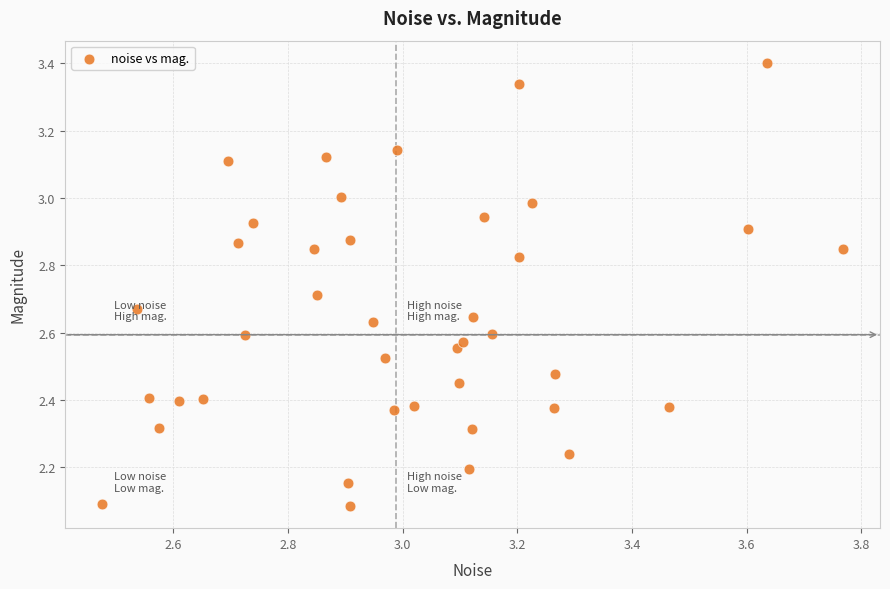

What is the range of Y values (max minus min)?

1.3